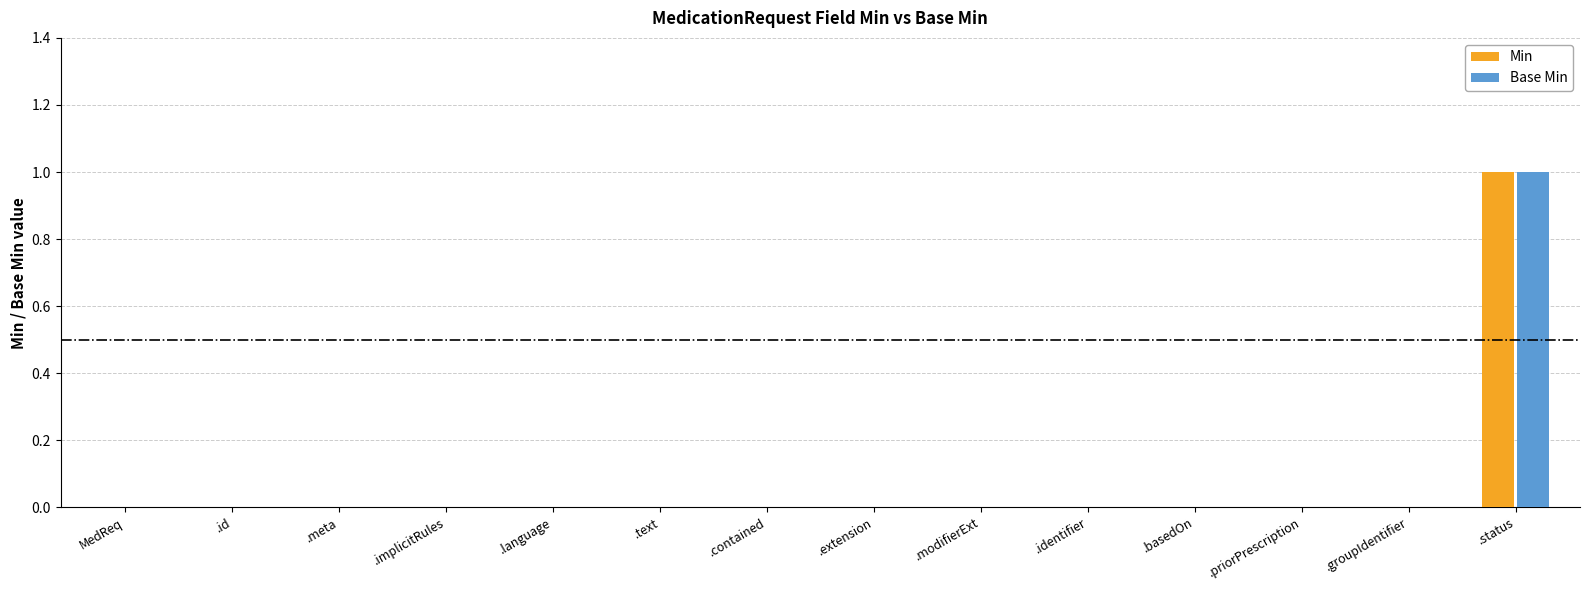

What is the greatest value displayed?

1